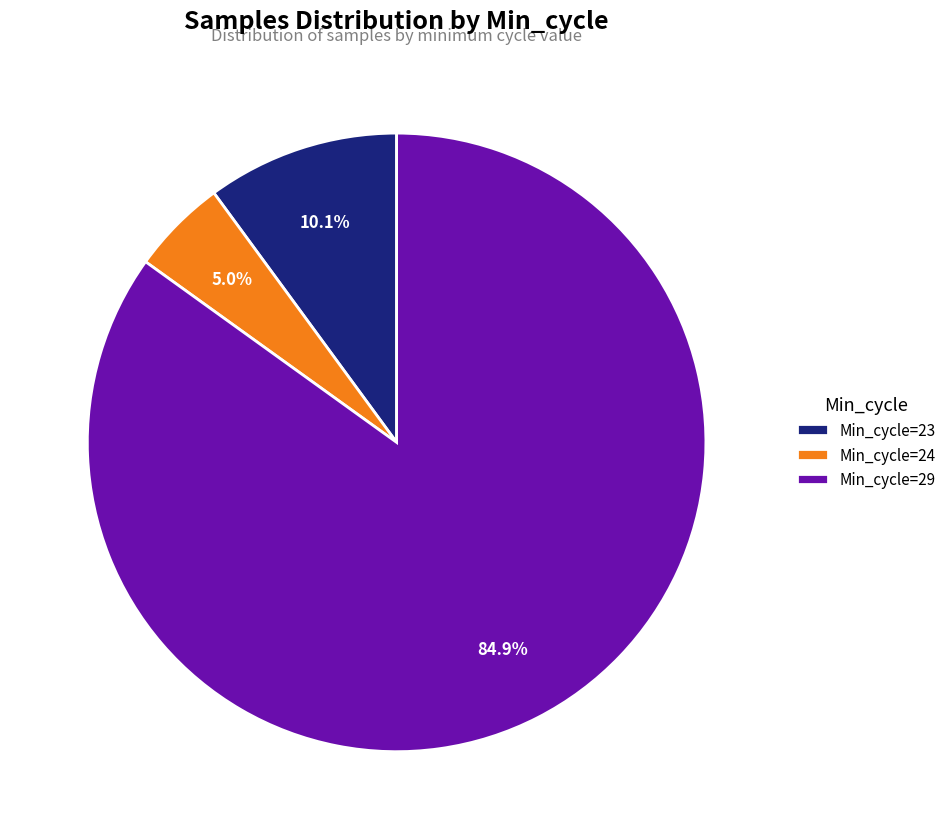

Approximately how many times larger is the value at Min_cycle=23 compared to Min_cycle=24?

2.0